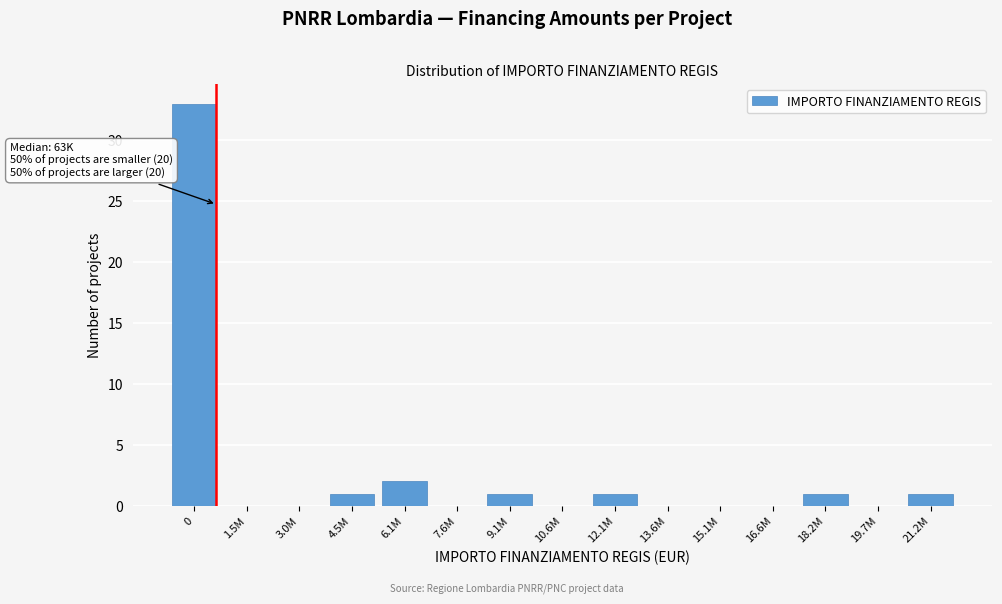

Reading left to right, transcribe all the data shown in this chart.

0=33	1.5M=0	3.0M=0	4.5M=1	6.1M=2	7.6M=0	9.1M=1	10.6M=0	12.1M=1	13.6M=0	15.1M=0	16.6M=0	18.2M=1	19.7M=0	21.2M=1